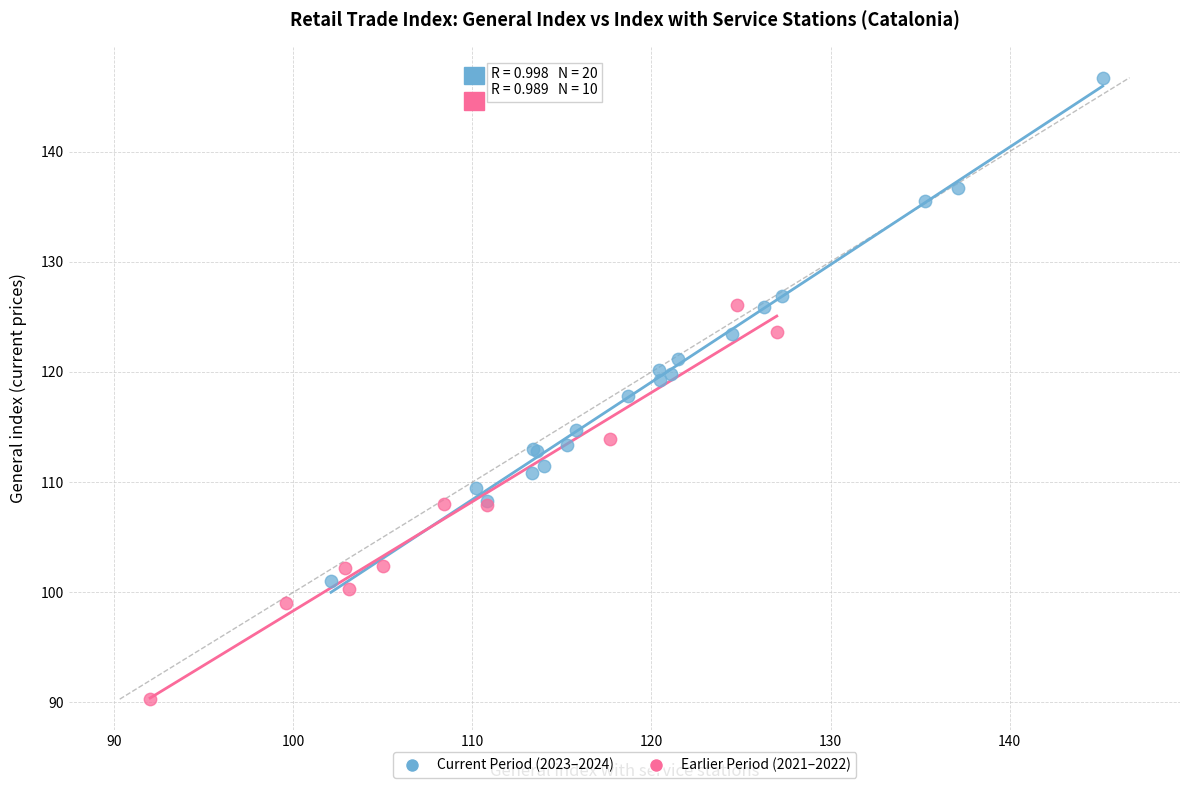

Which series has the widest spread of Y values?

Current Period (2023–2024)